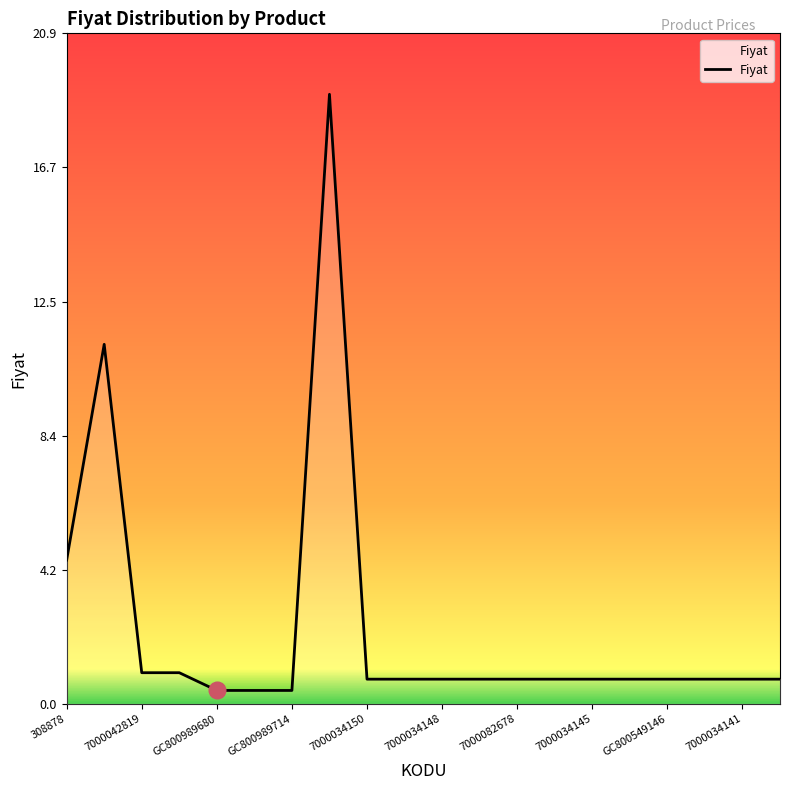

What is the greatest value displayed?

19.0